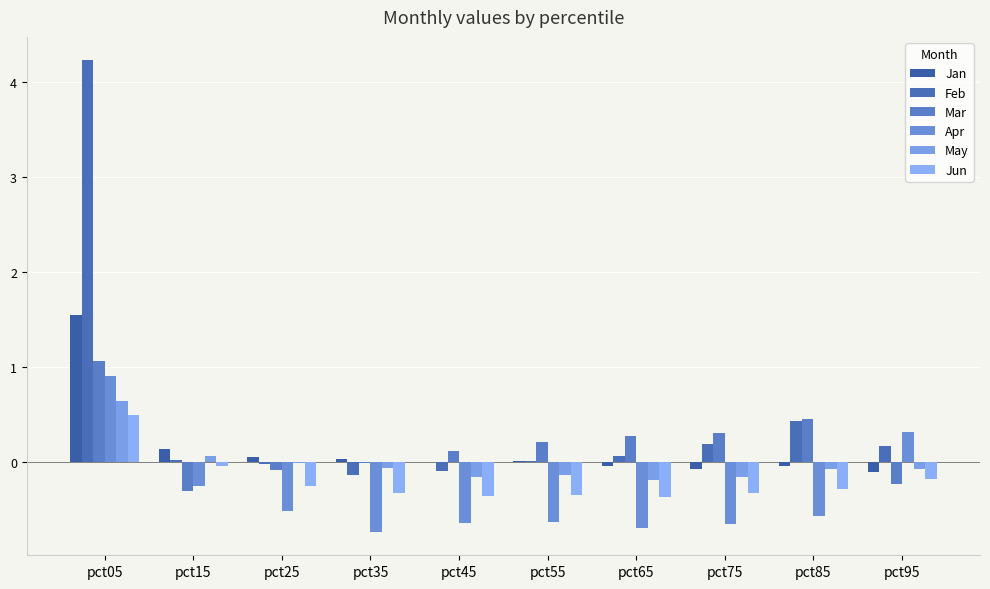

What is the sum of all Mar values?

1.8